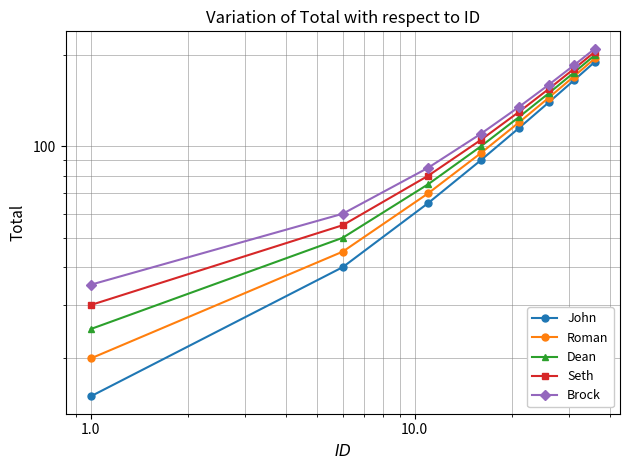

At how many categories does at least one series exceed 30?

8